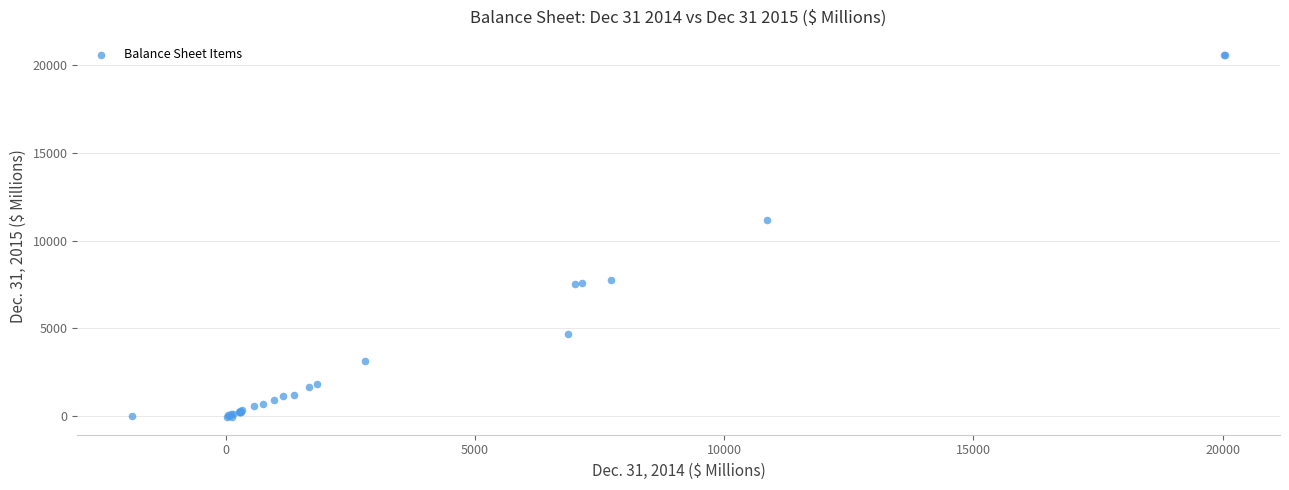

What Y value in the scatter plot is closest to 10270?

11164.0